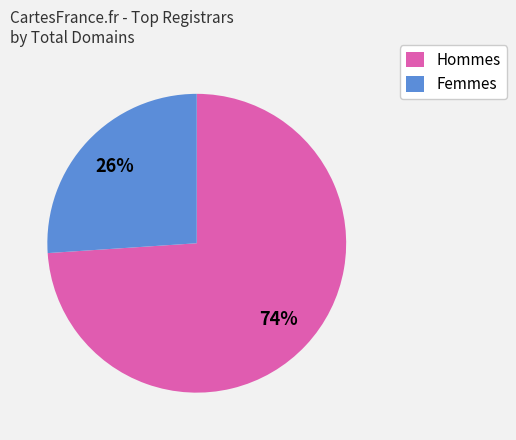

Rank the categories by value from lowest to highest.

Femmes, Hommes